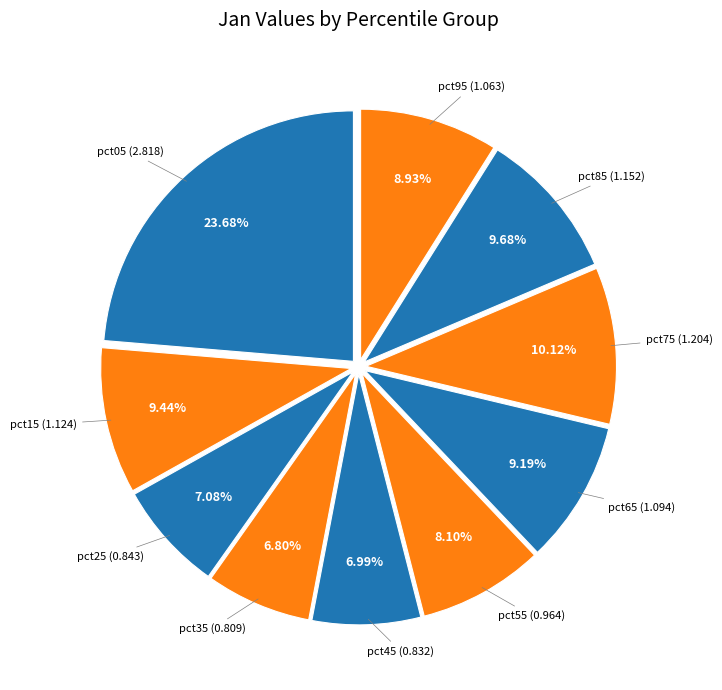

How many segments does this pie chart have?

10